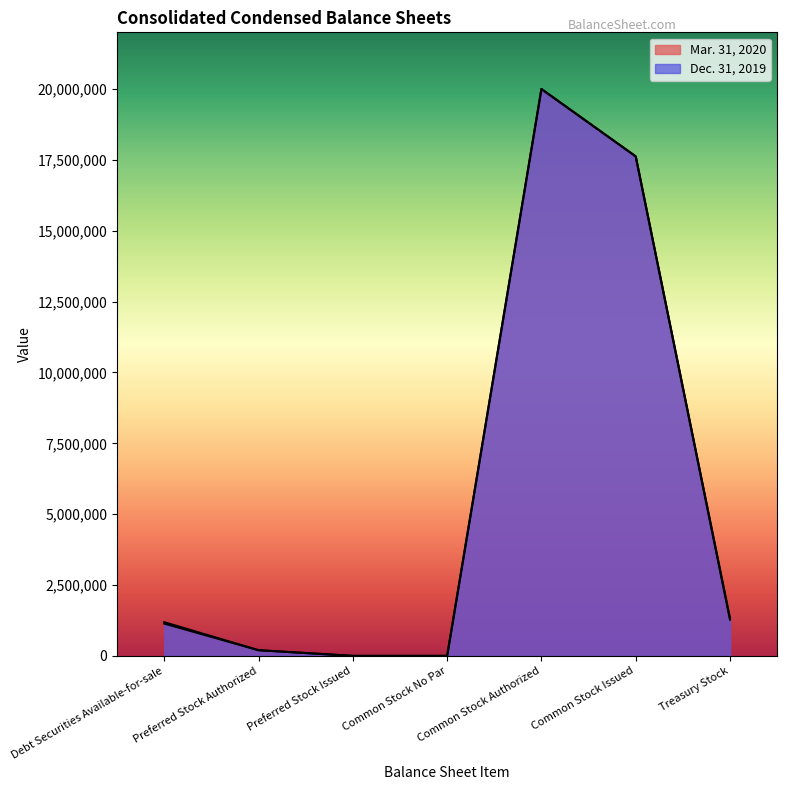

How many data points does each series have?

7